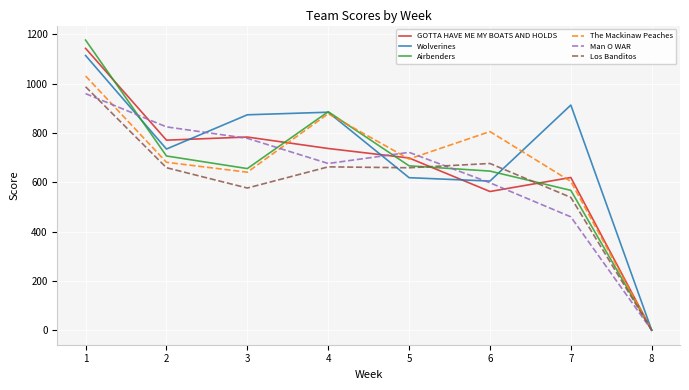

Is the value of Wolverines at 4 greater than the value of GOTTA HAVE ME MY BOATS AND HOLDS at 5?

Yes